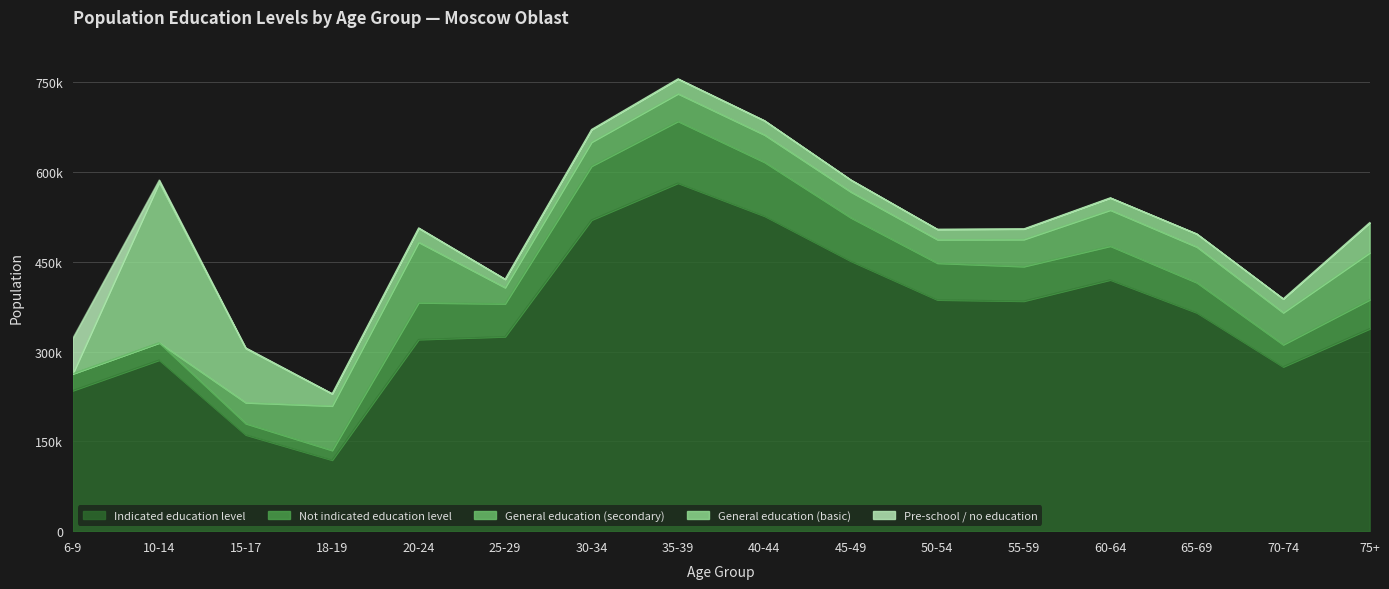

At which label is Not indicated education level closest to 59748?

50-54